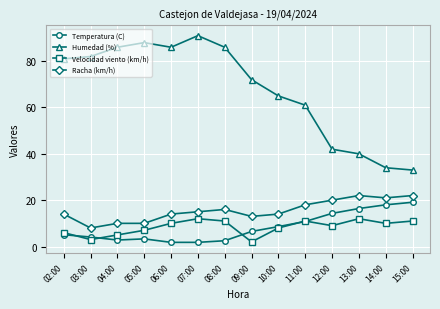

What is the spread (max minus min) of values at 09:00?

70.0